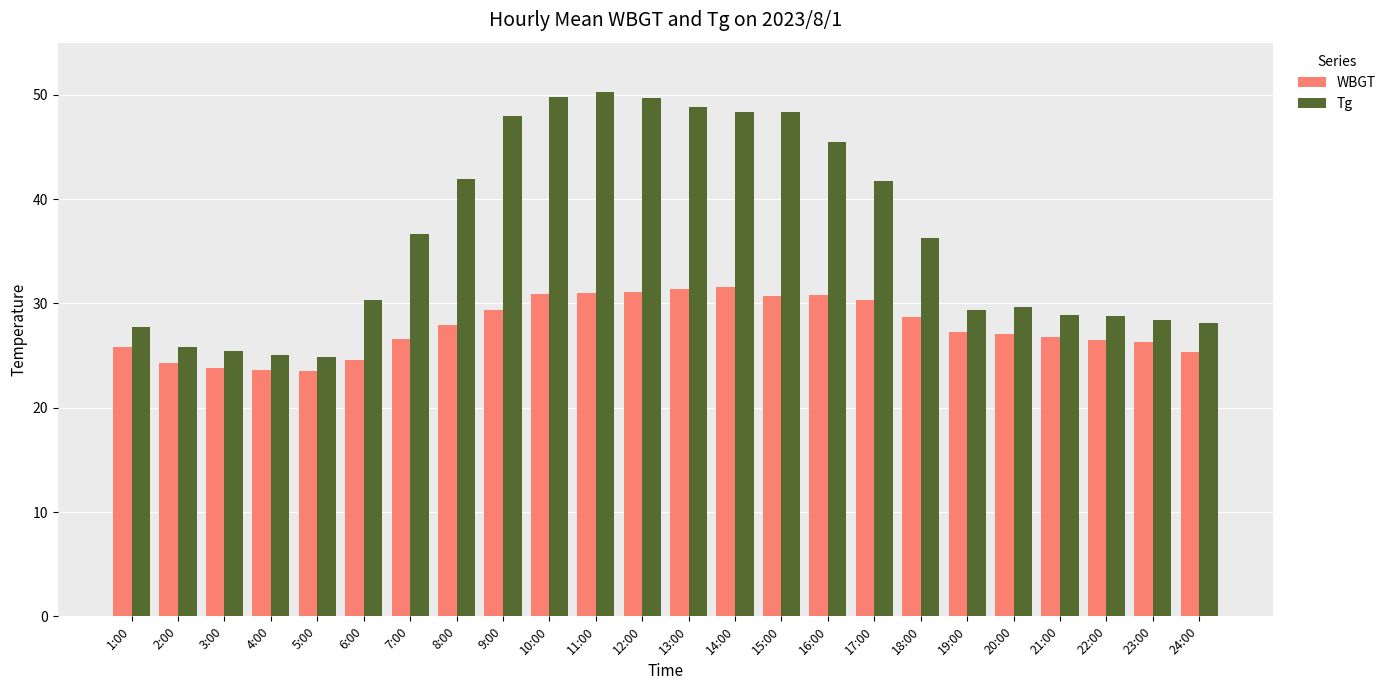

How many bars are there in total?

48